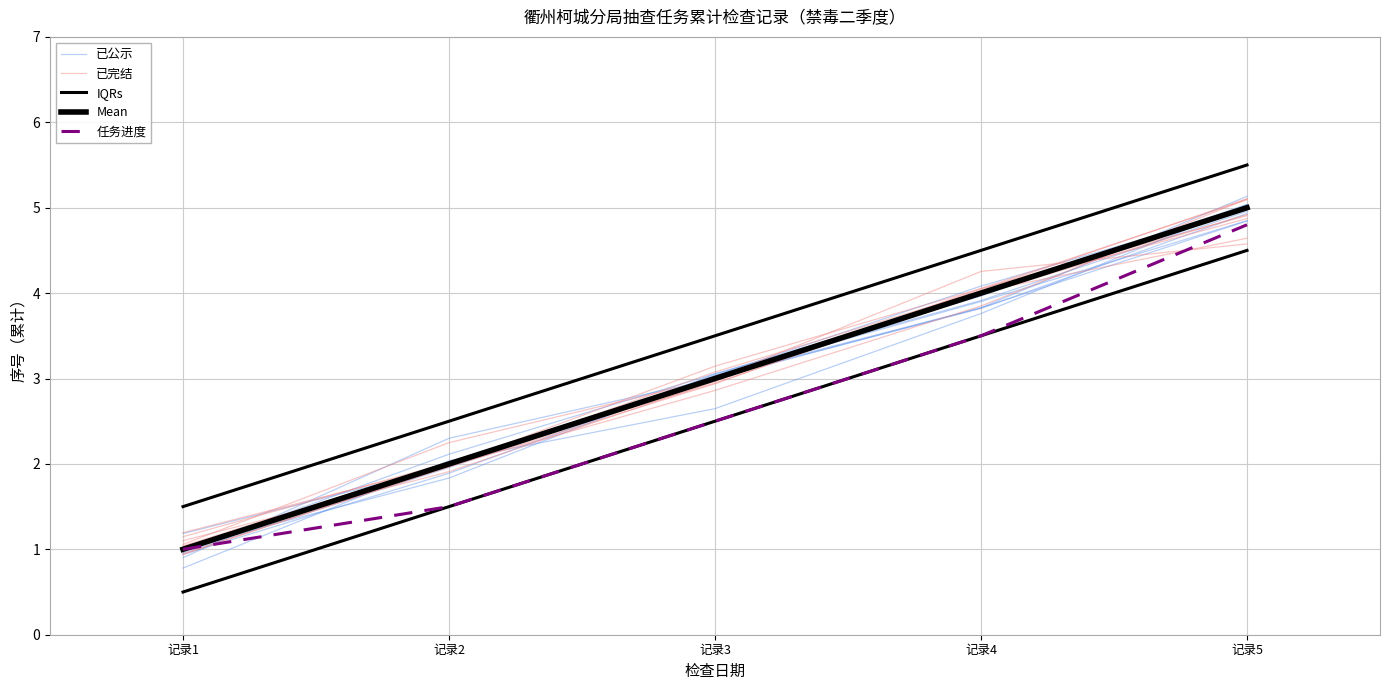

Reading left to right, extract all data points from this chart.

已公示: 1.0	2.0	3.0	4.1	5.0
已完结: 1.0	2.0	3.0	4.0	4.9
IQRs: 1.5	2.5	3.5	4.5	5.5
Mean: 1.0	2.0	3.0	4.0	5.0
任务进度: 1.0	1.5	2.5	3.5	4.8